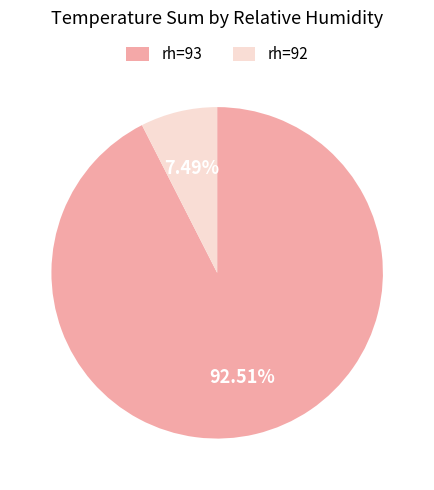

Between rh=93 and rh=92, which is larger?

rh=93